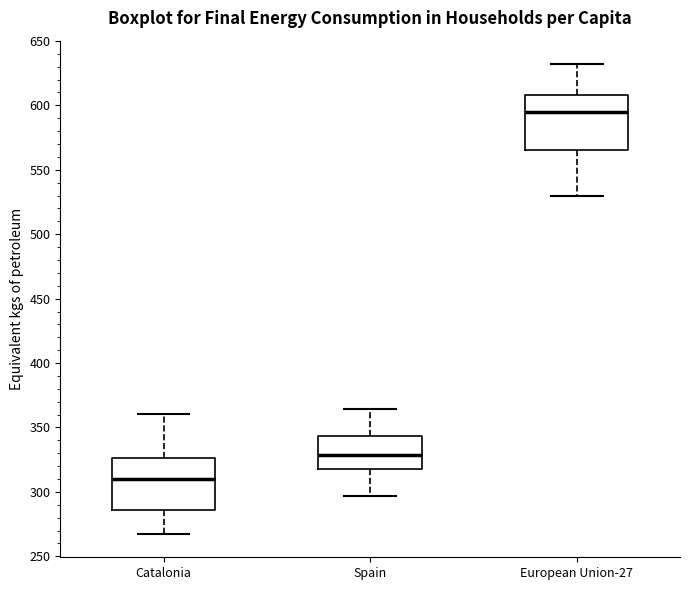

Where does the upper whisker of the box for Catalonia end on the y-axis? The values are not printed on the chart, so give them approximately, as read against the axis.

360